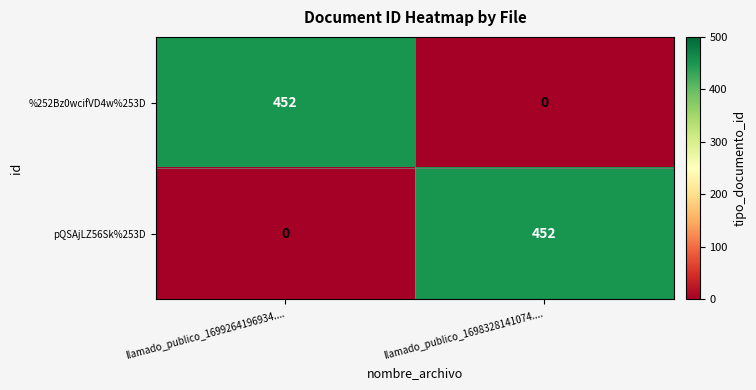

What is the difference between the pQSAjLZ56Sk%253D values at llamado_publico_1699264196934.... and llamado_publico_1698328141074....?

452